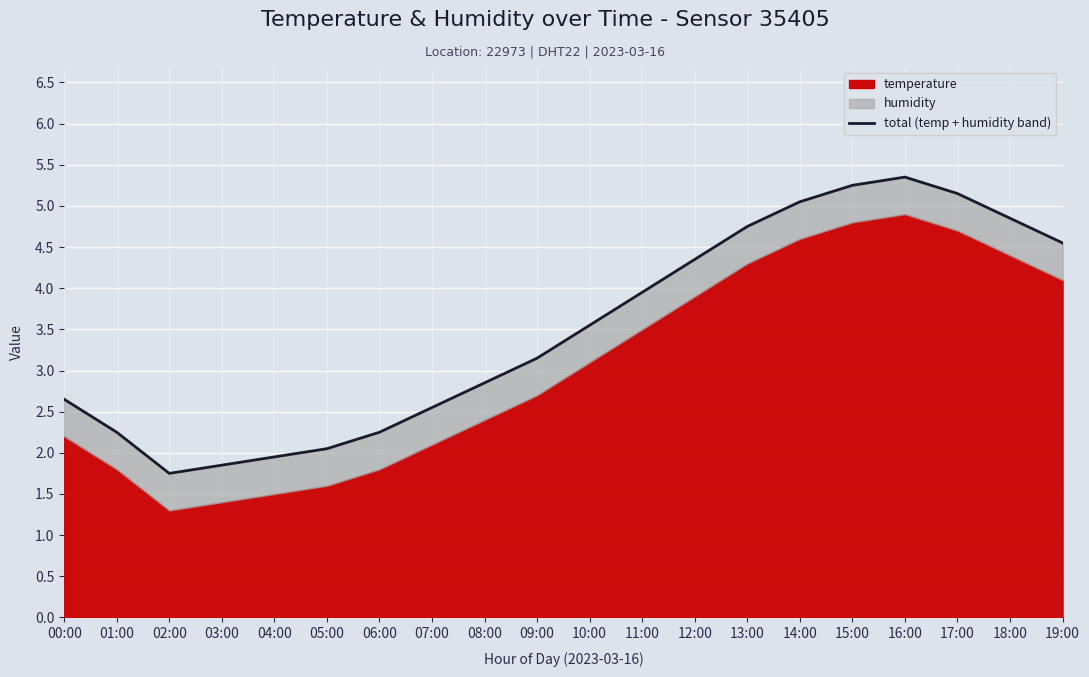

What is the sum of the values at 10:00 and 13:00?

8.3